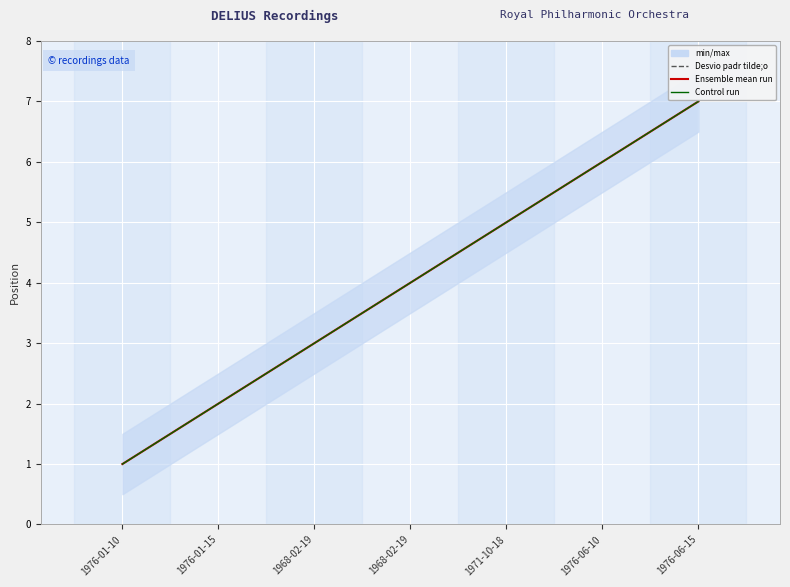

What is the label of the 7th point from the left?

1976-06-15